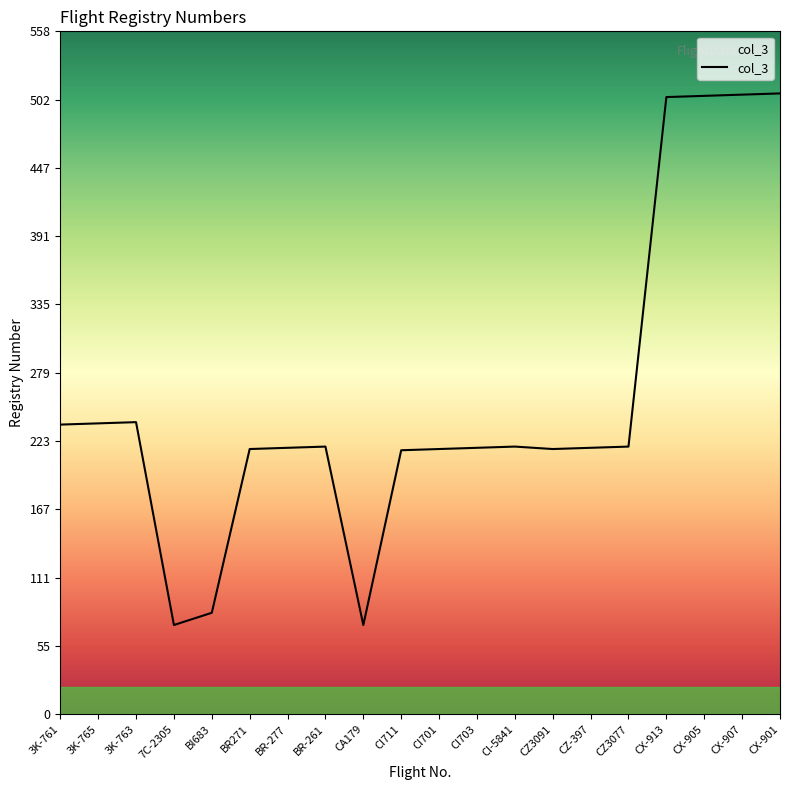

What is the greatest value displayed?

508